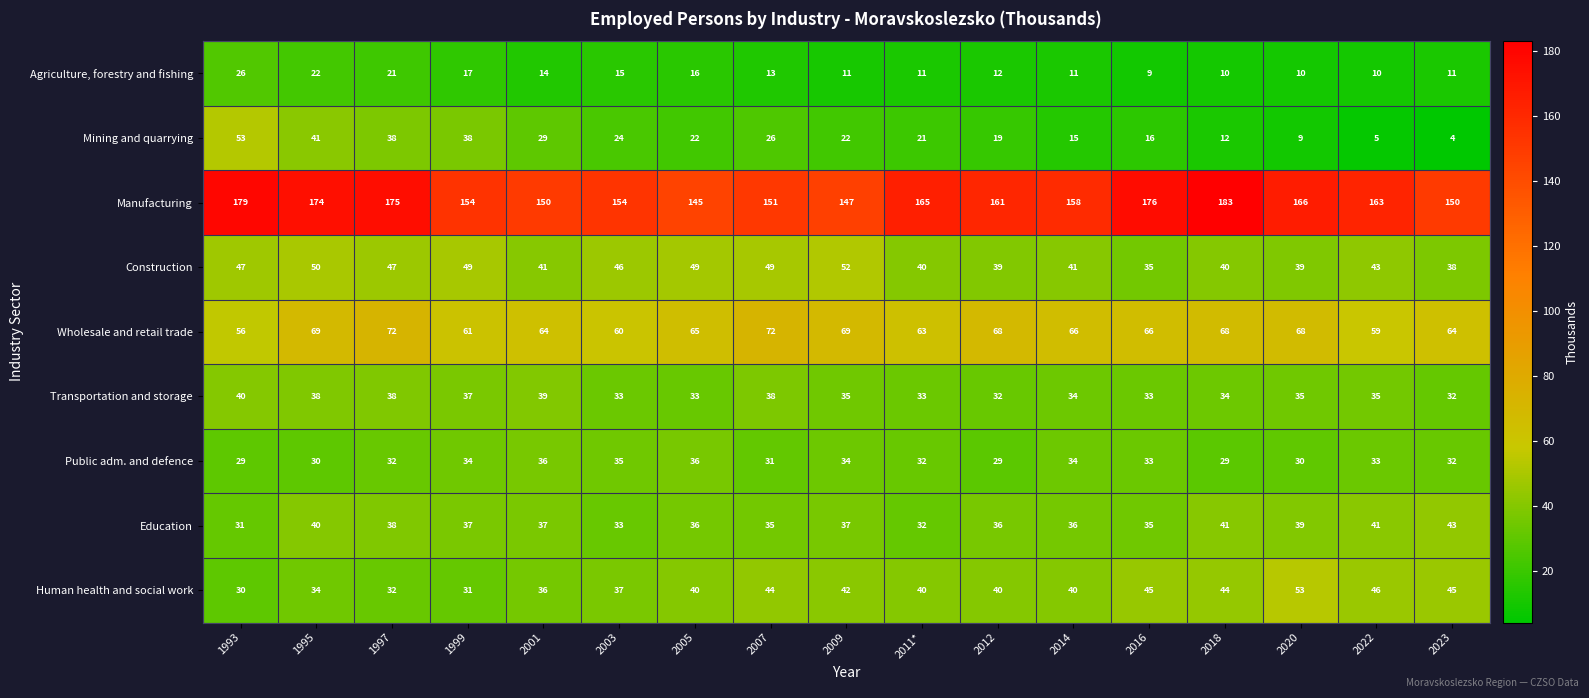

At how many categories does at least one series exceed 13?

17